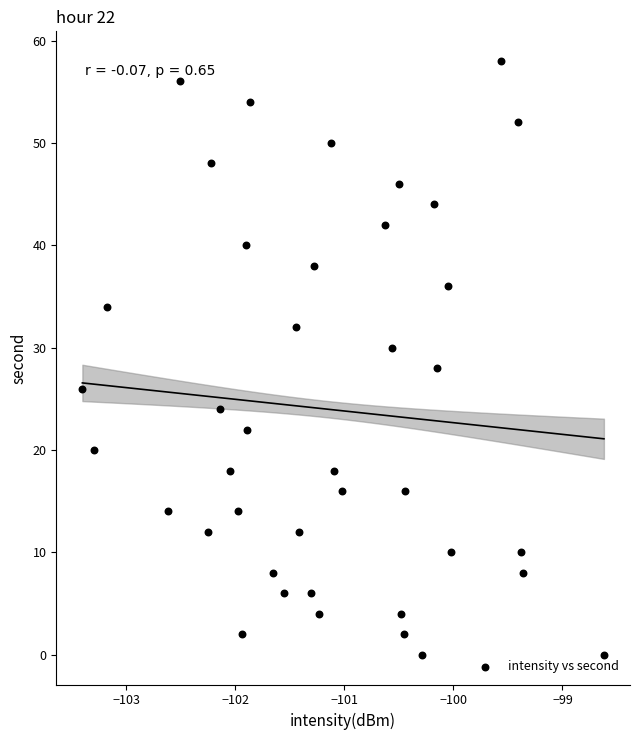

What is the range of Y values (max minus min)?

58